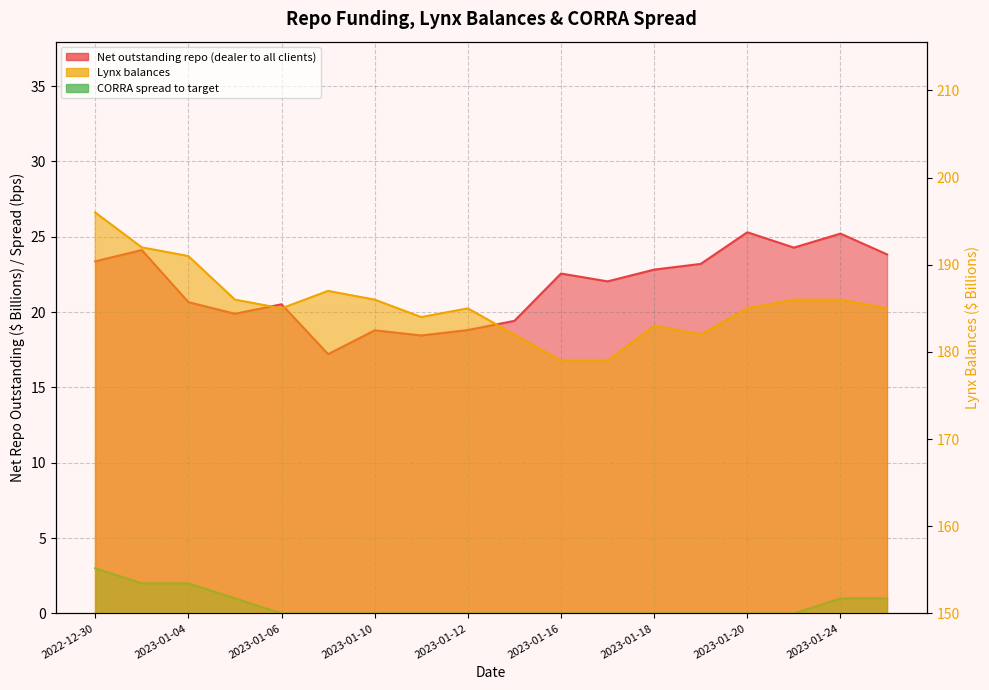

Rank the series by their maximum value, from lowest to highest.

CORRA spread to target, Net outstanding repo (dealer to all clients), Lynx balances